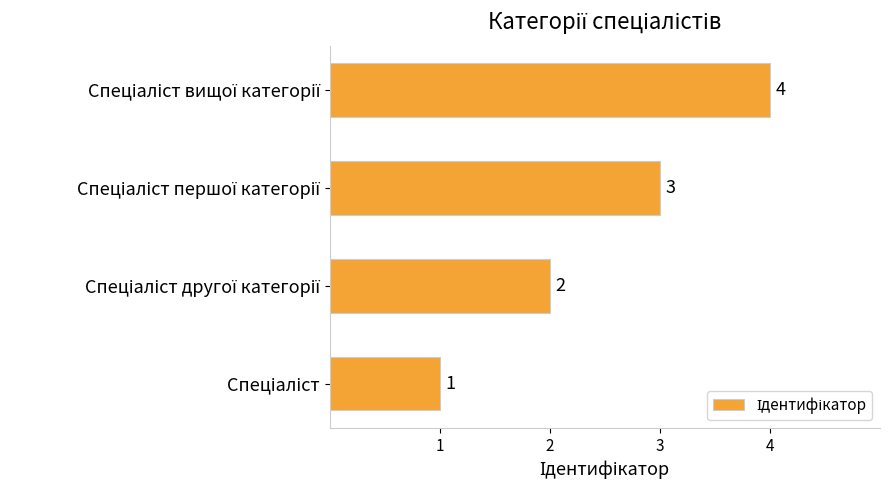

How many values are between 2 and 4?

3